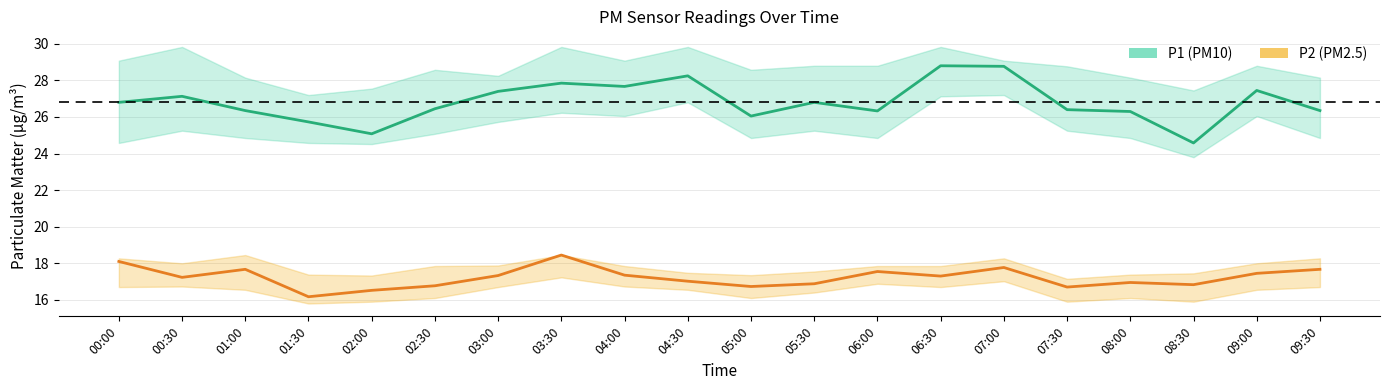

True or false: P1 has more than 1 interior local peaks.

True